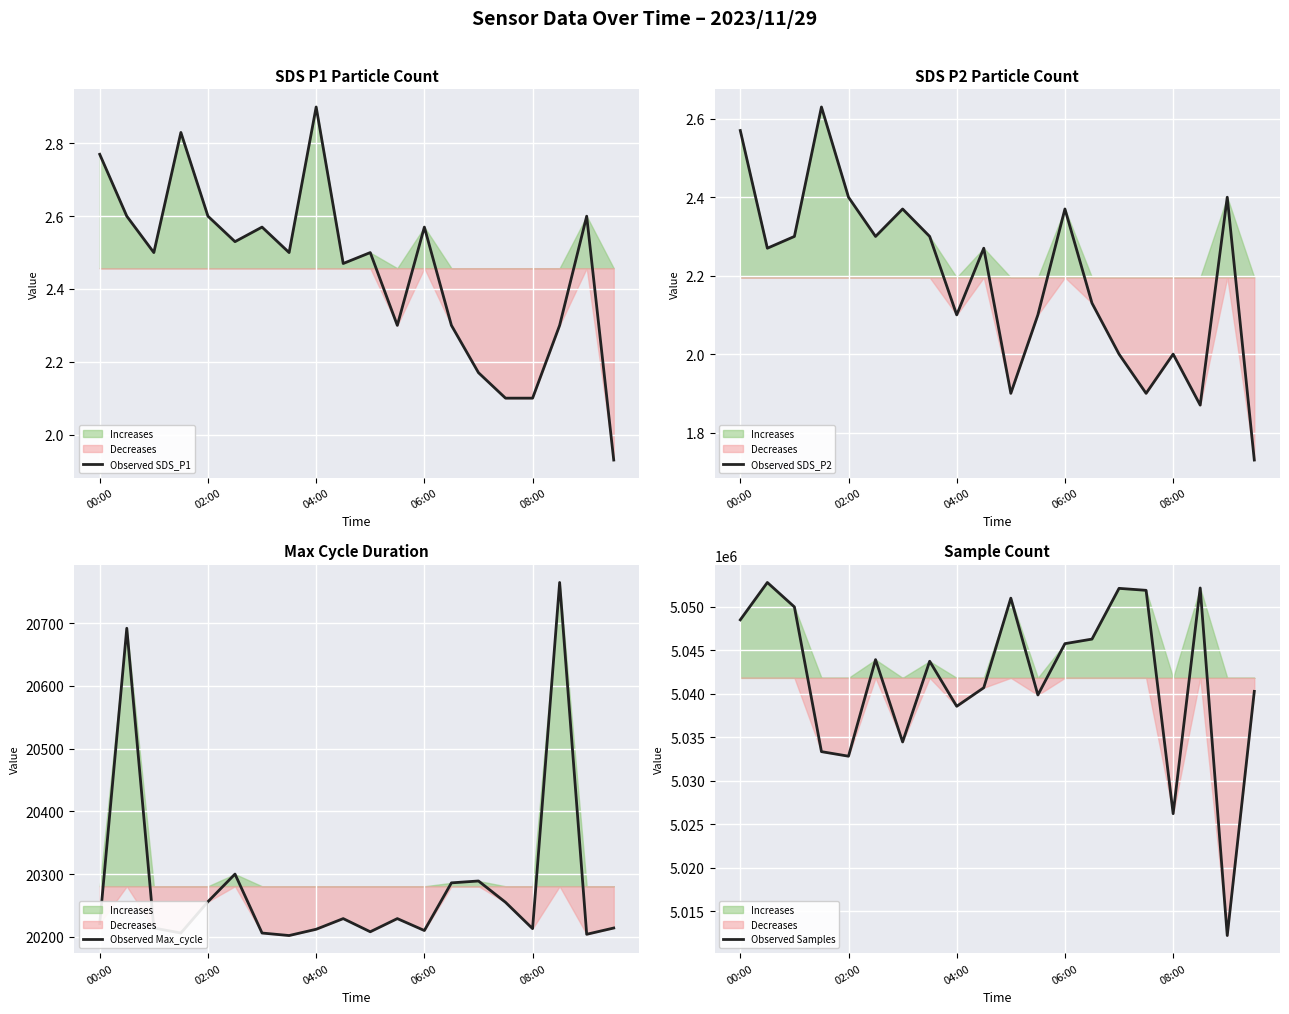

What are all the series names shown in the legend?

Observed SDS_P1, Observed SDS_P2, Observed Max_cycle, Observed Samples